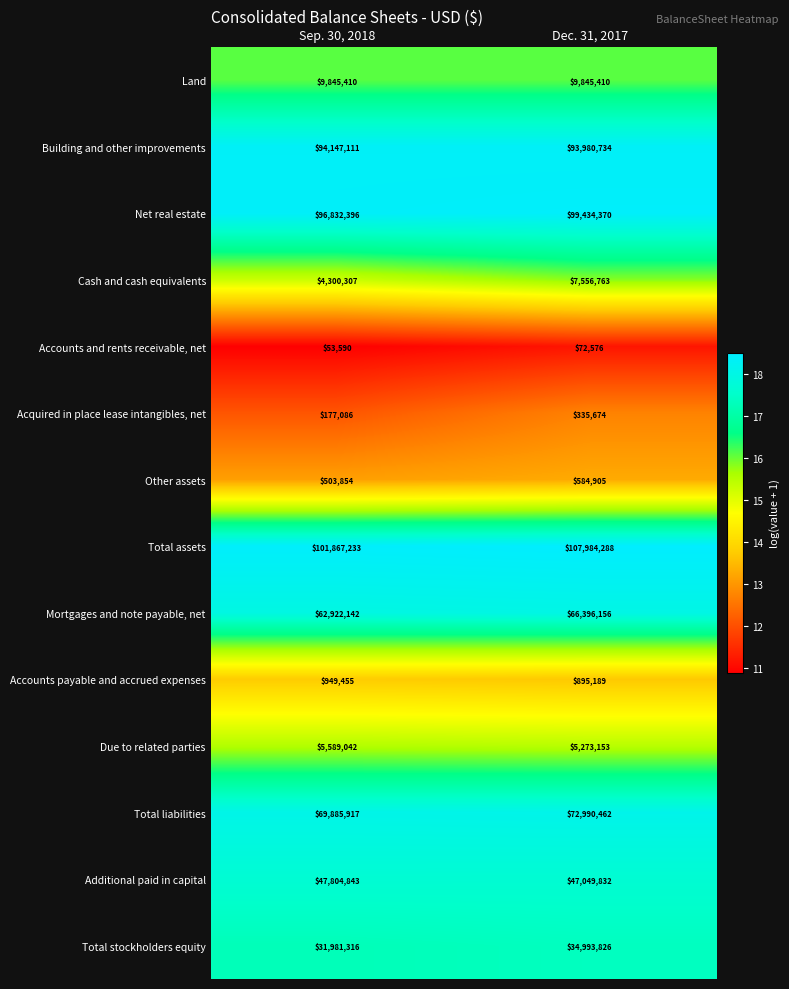

At which label is Additional paid in capital closest to 47427337?

Dec. 31, 2017